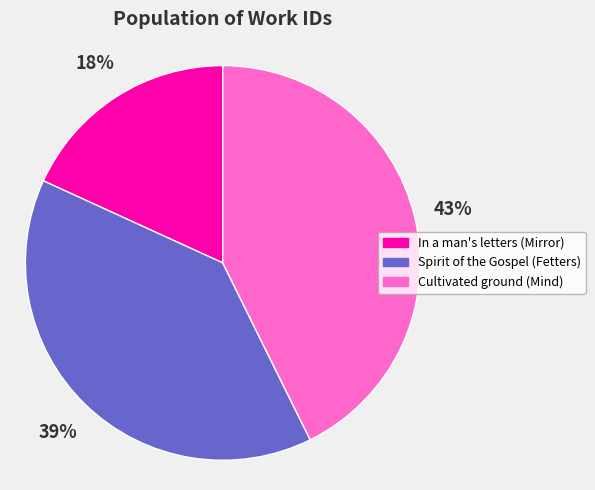

The Spirit of the Gospel (Fetters) slice represents 45% of the pie. True or false?

False